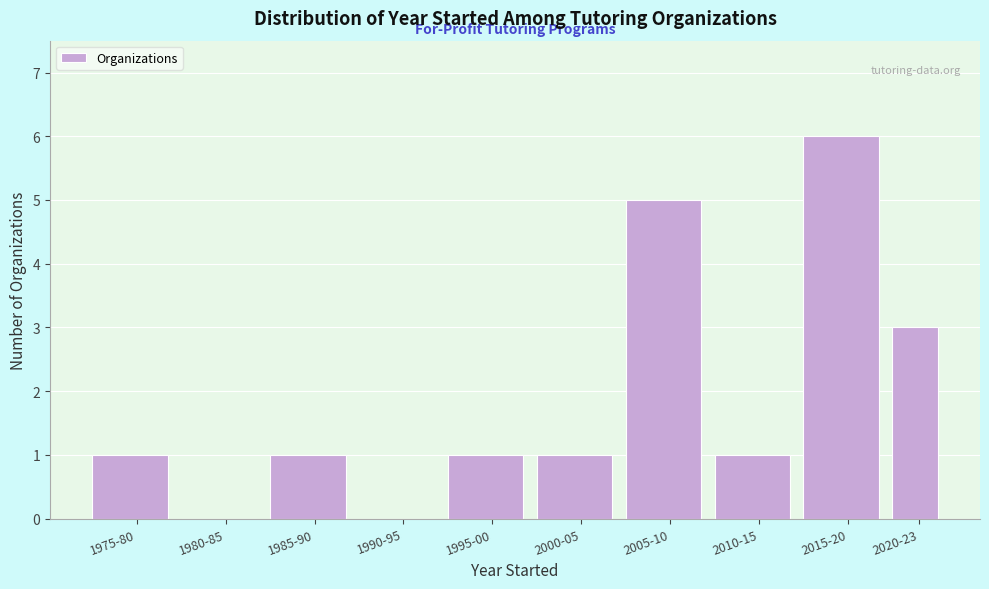

Reading left to right, what are all the values shown in this chart?

1975-80=1	1980-85=0	1985-90=1	1990-95=0	1995-00=1	2000-05=1	2005-10=5	2010-15=1	2015-20=6	2020-23=3